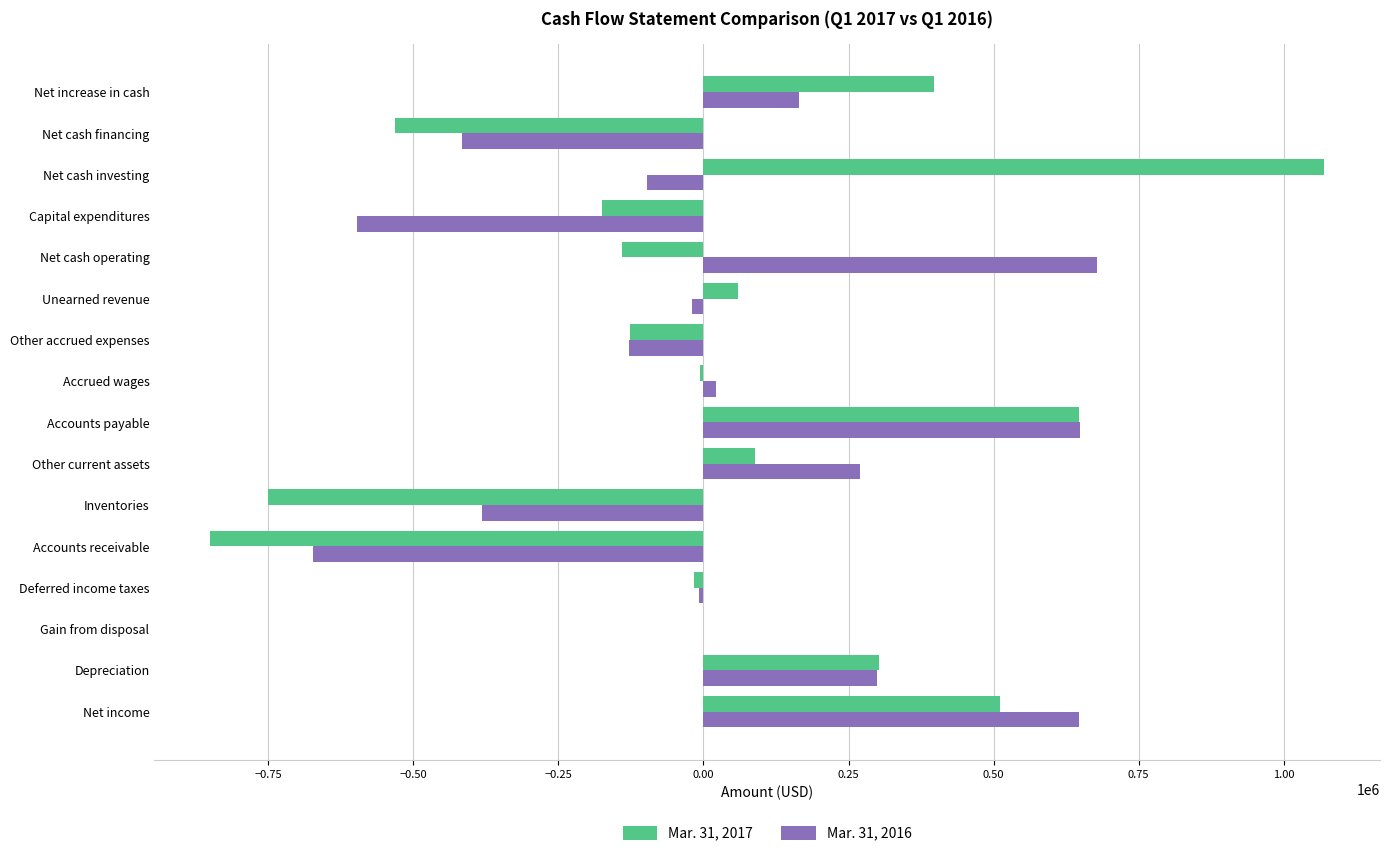

Which series has the largest range (max minus min)?

Mar. 31, 2017